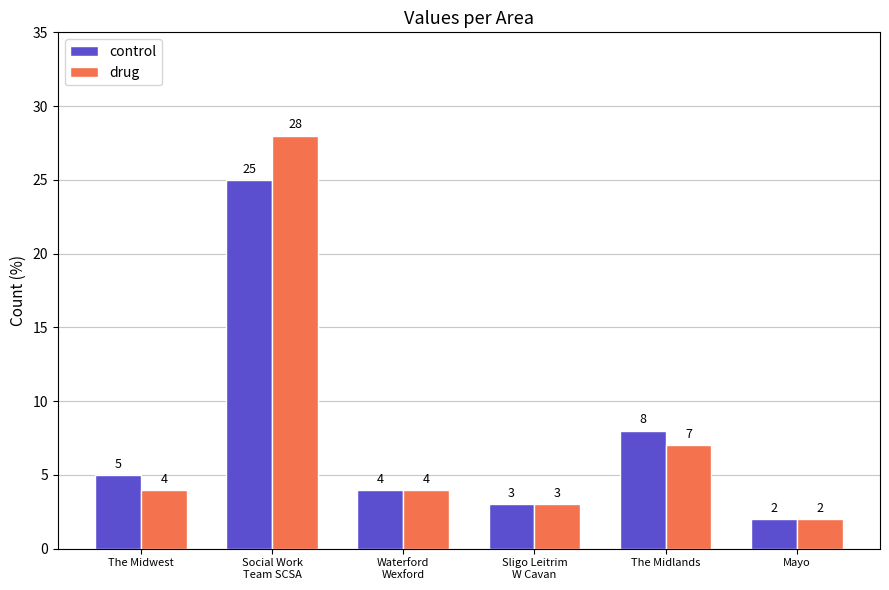

How many groups of bars are there?

6